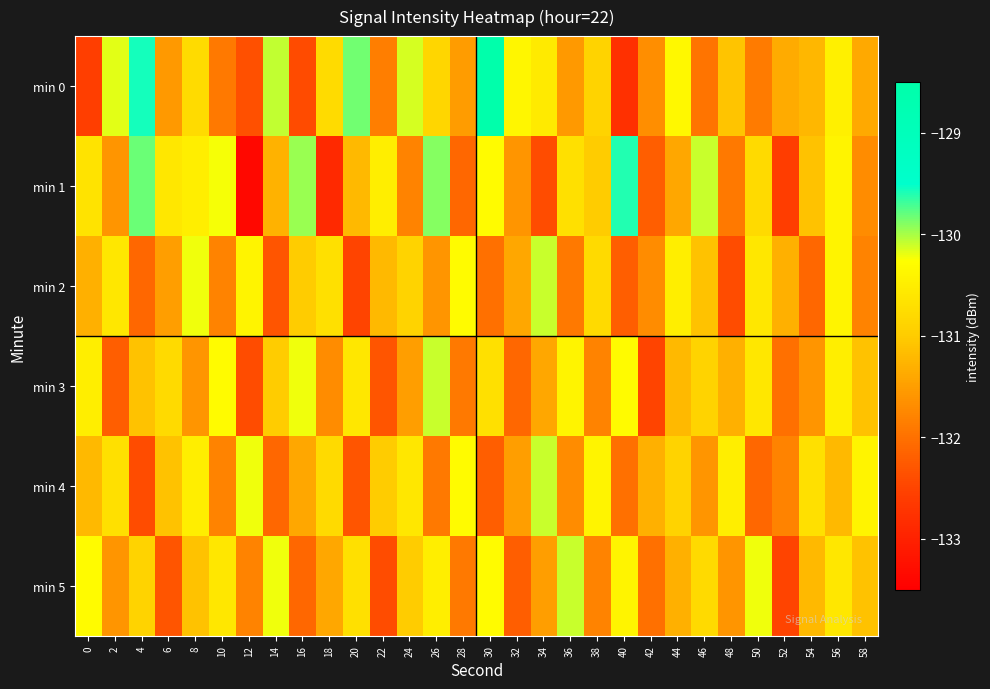

What is the maximum value shown in the chart?

-128.6